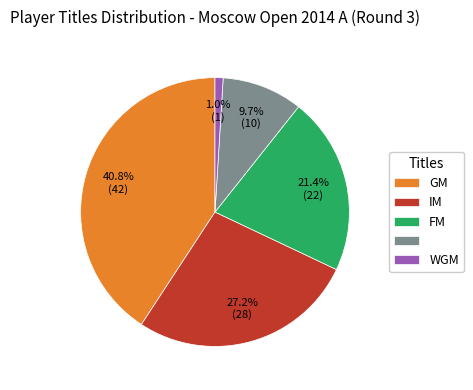

To the nearest percent, what is the difference between the largest and smallest slice percentages?

40%